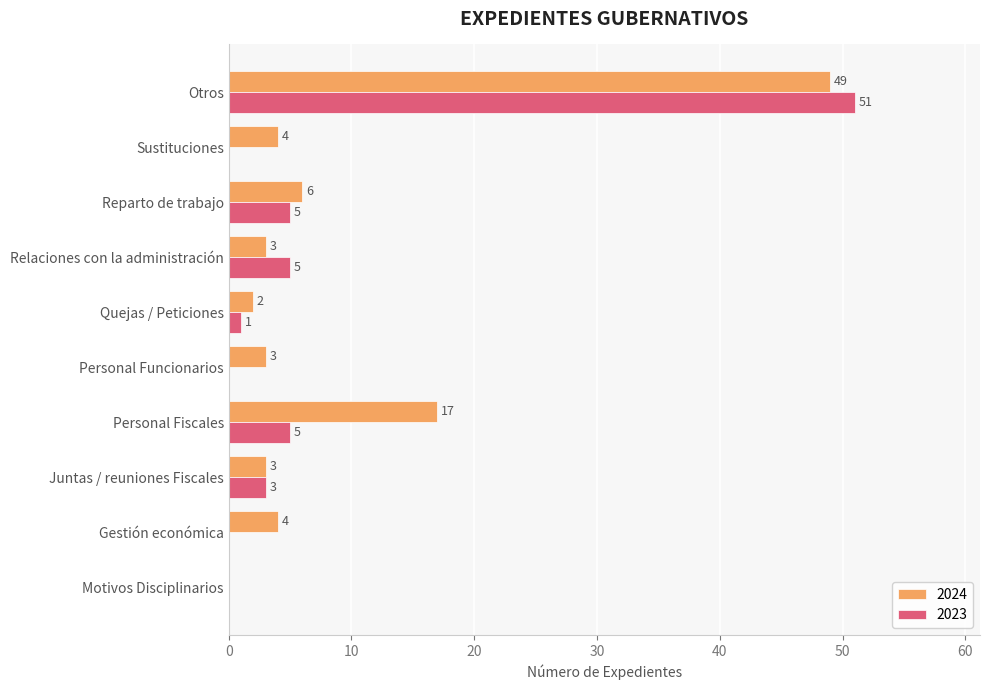

Where is 2024 nearest to the value 24?

Personal Fiscales